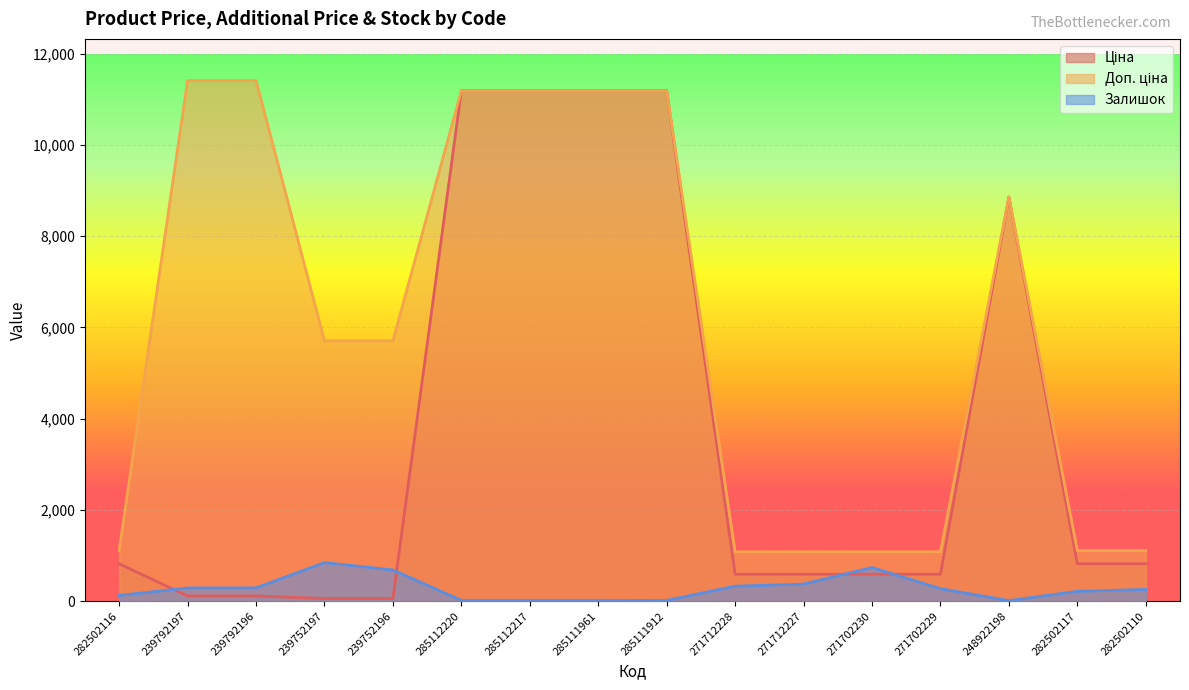

List the series in order of their peak value, highest first.

Доп. ціна, Ціна, Залишок